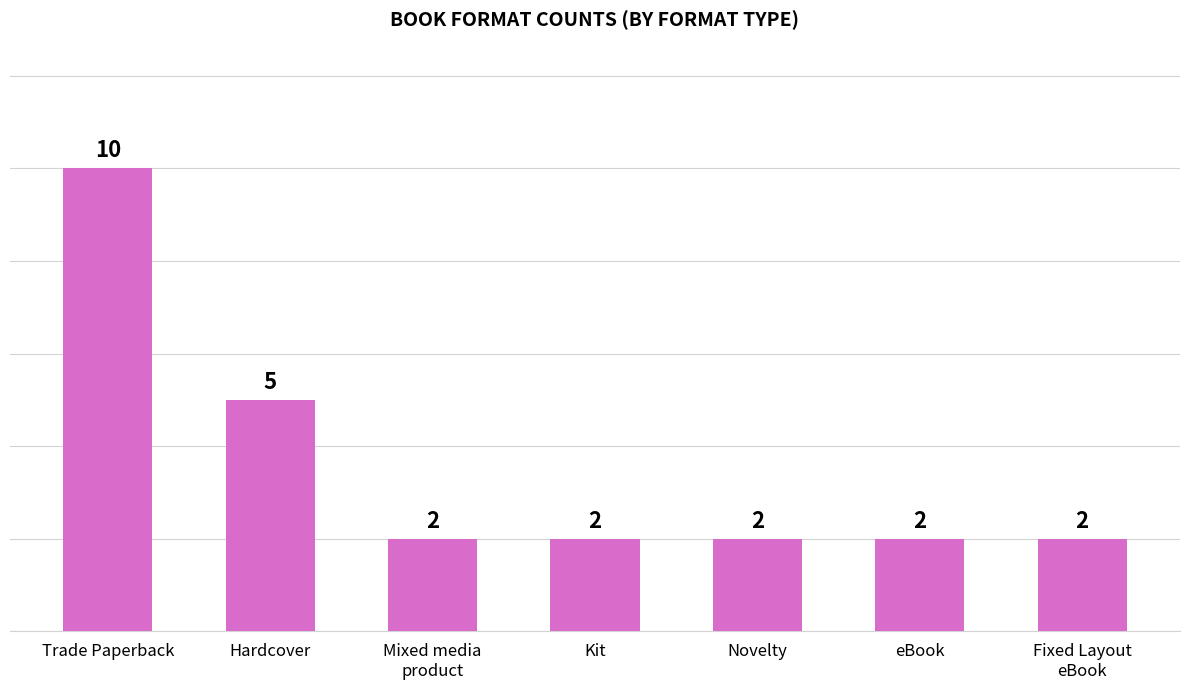

True or false: the data shows 2 at Novelty.

True